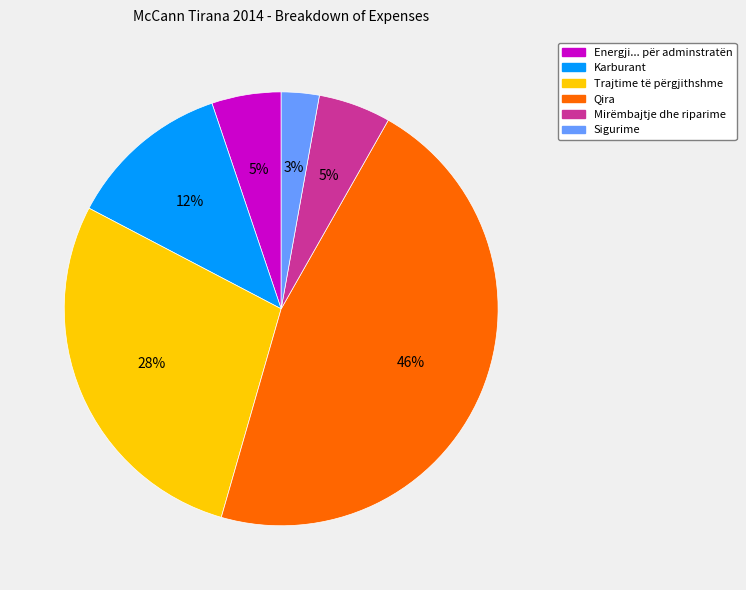

How many segments does this pie chart have?

6